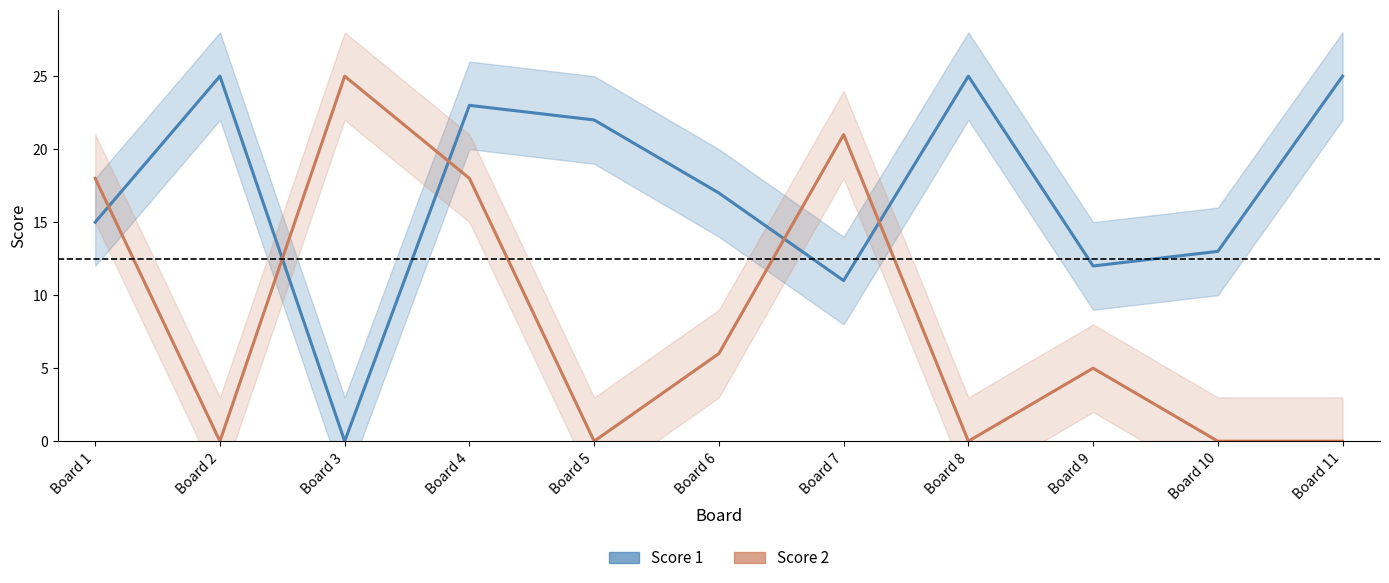

Does the chart display data point markers on the line(s)?

No